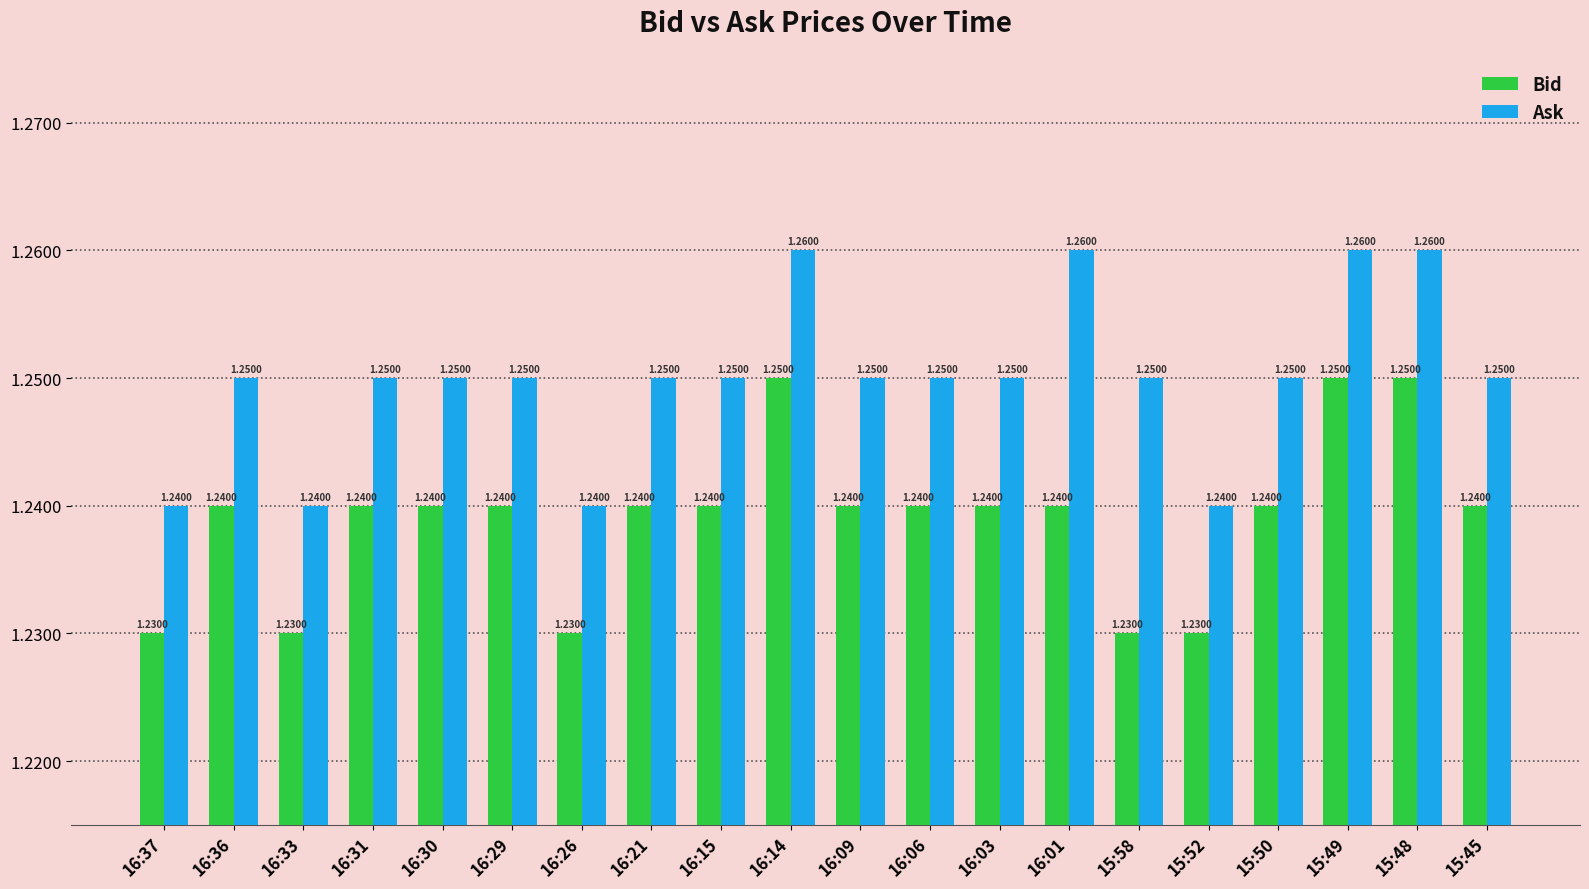

True or false: Ask has a value of 0.6 at 16:21.

False